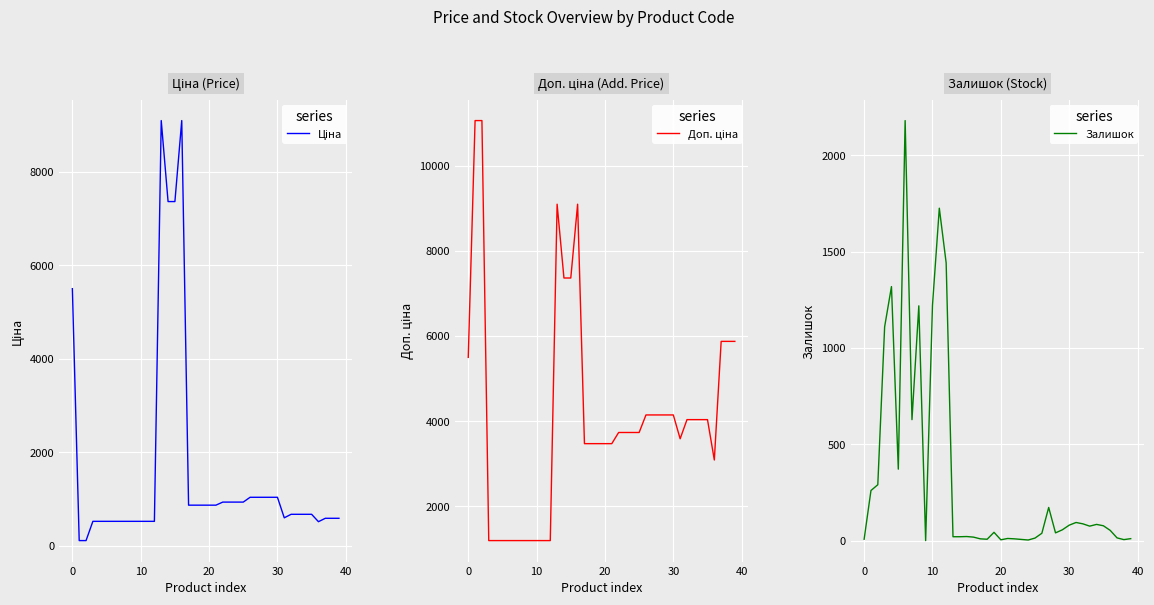

How many times do Доп. ціна and Залишок cross each other?

8